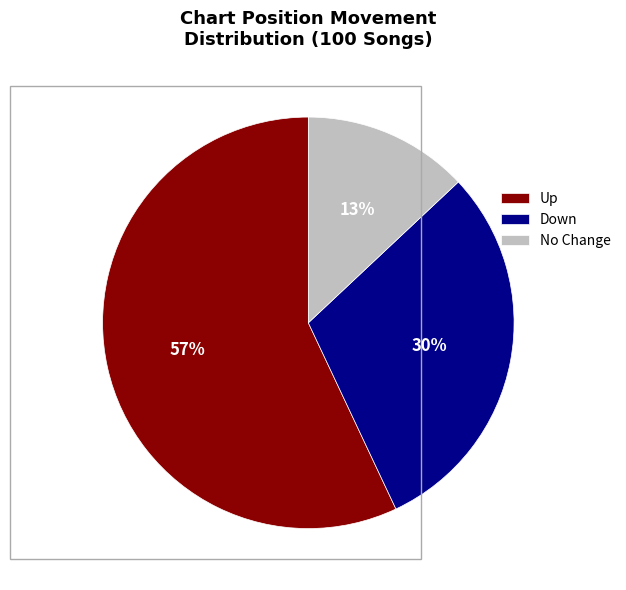

Rank the categories by value from lowest to highest.

No Change, Down, Up